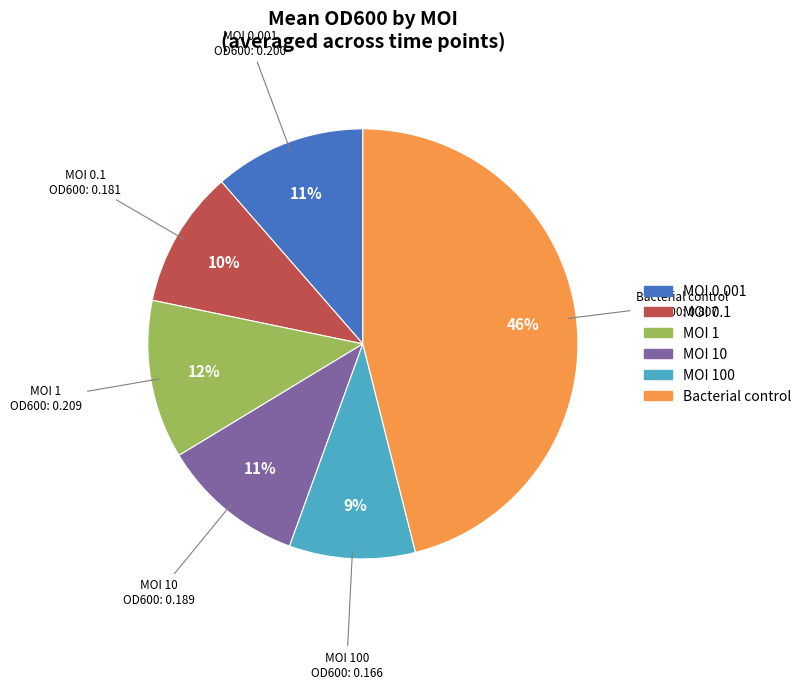

Which slice is the largest?

Bacterial control